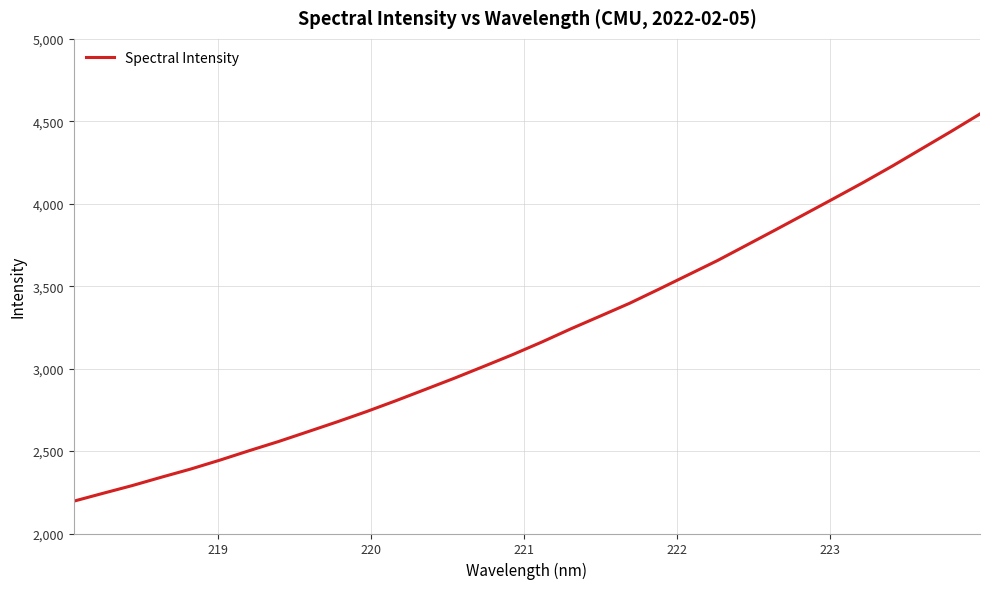

What is the minimum value shown in the chart?

2196.1